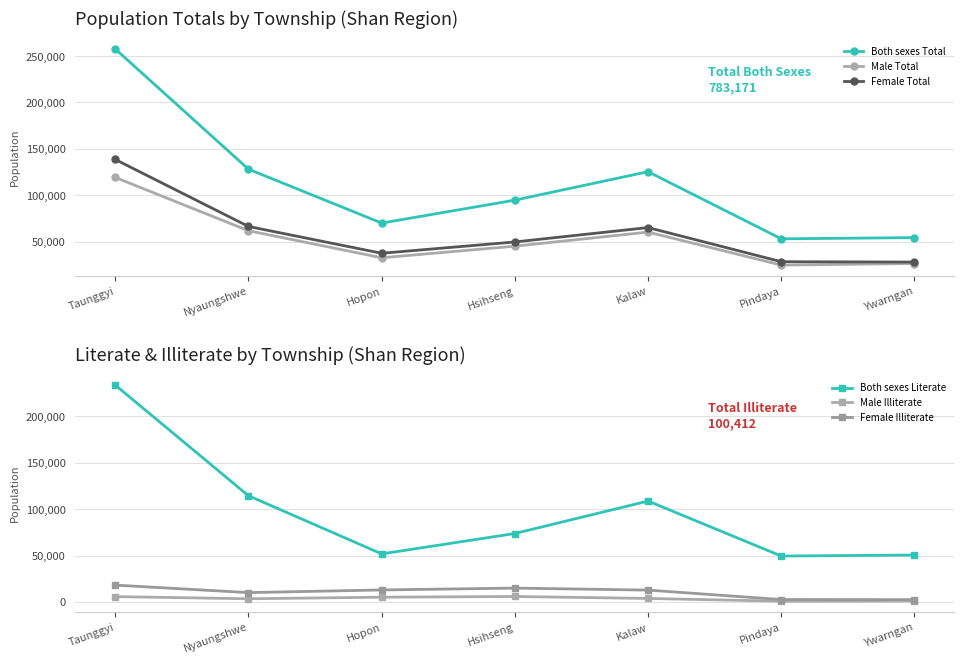

True or false: Both sexes Literate has more than 2 interior local peaks.

False